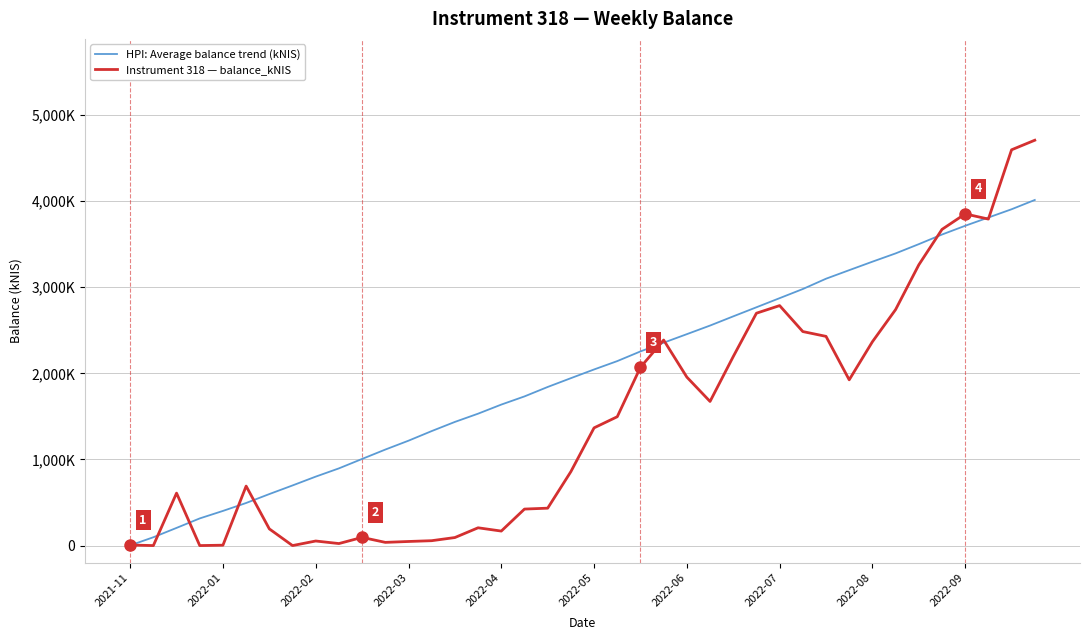

Is this an area chart (filled region under the line)?

No